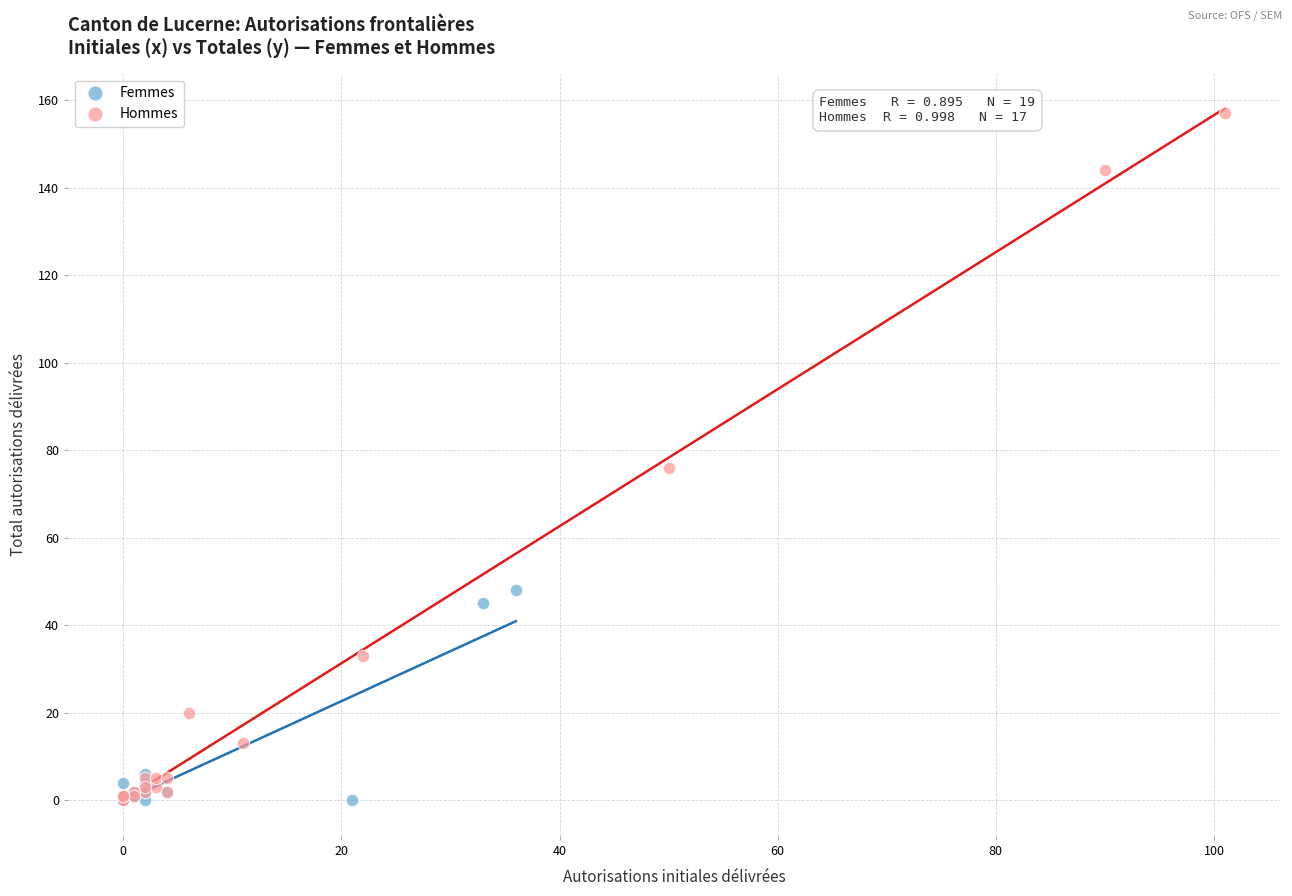

Which series has the widest spread of Y values?

Hommes